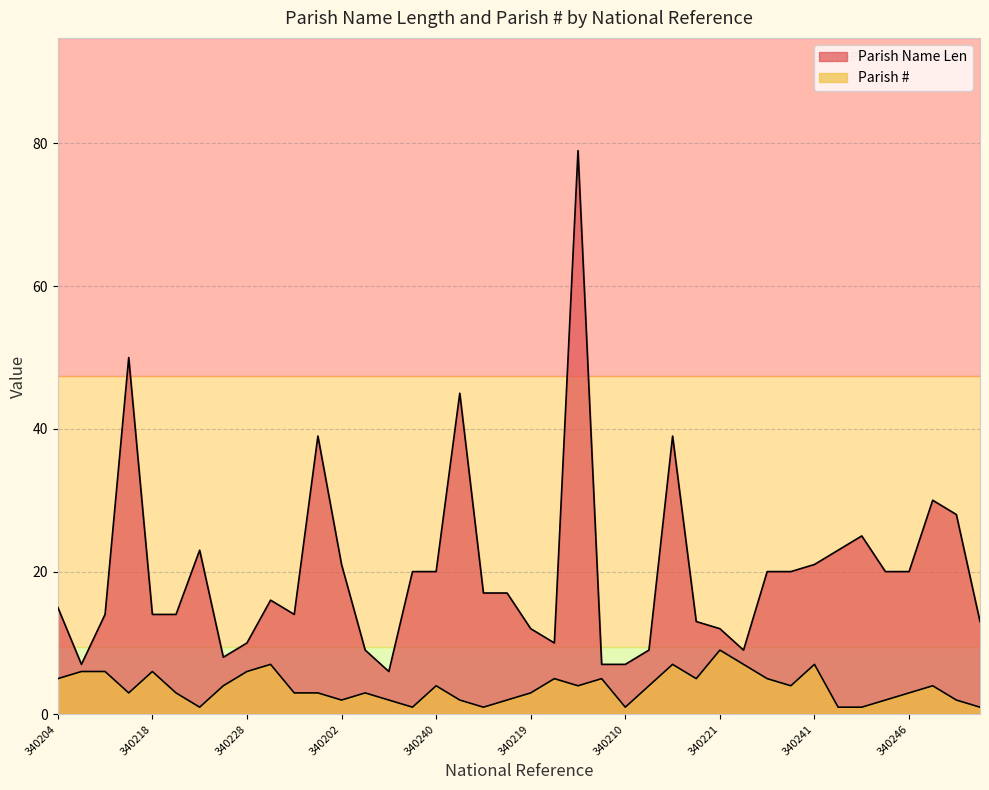

At which category does Parish # reach its first local peak?

340218